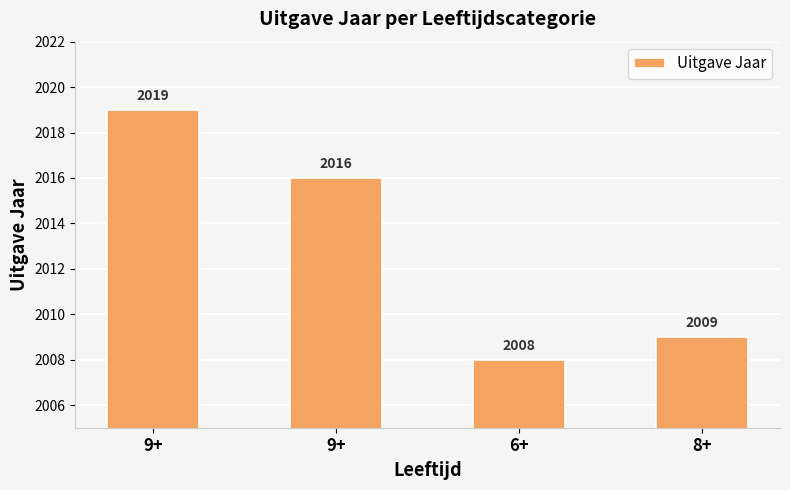

What is the smallest value displayed?

2008